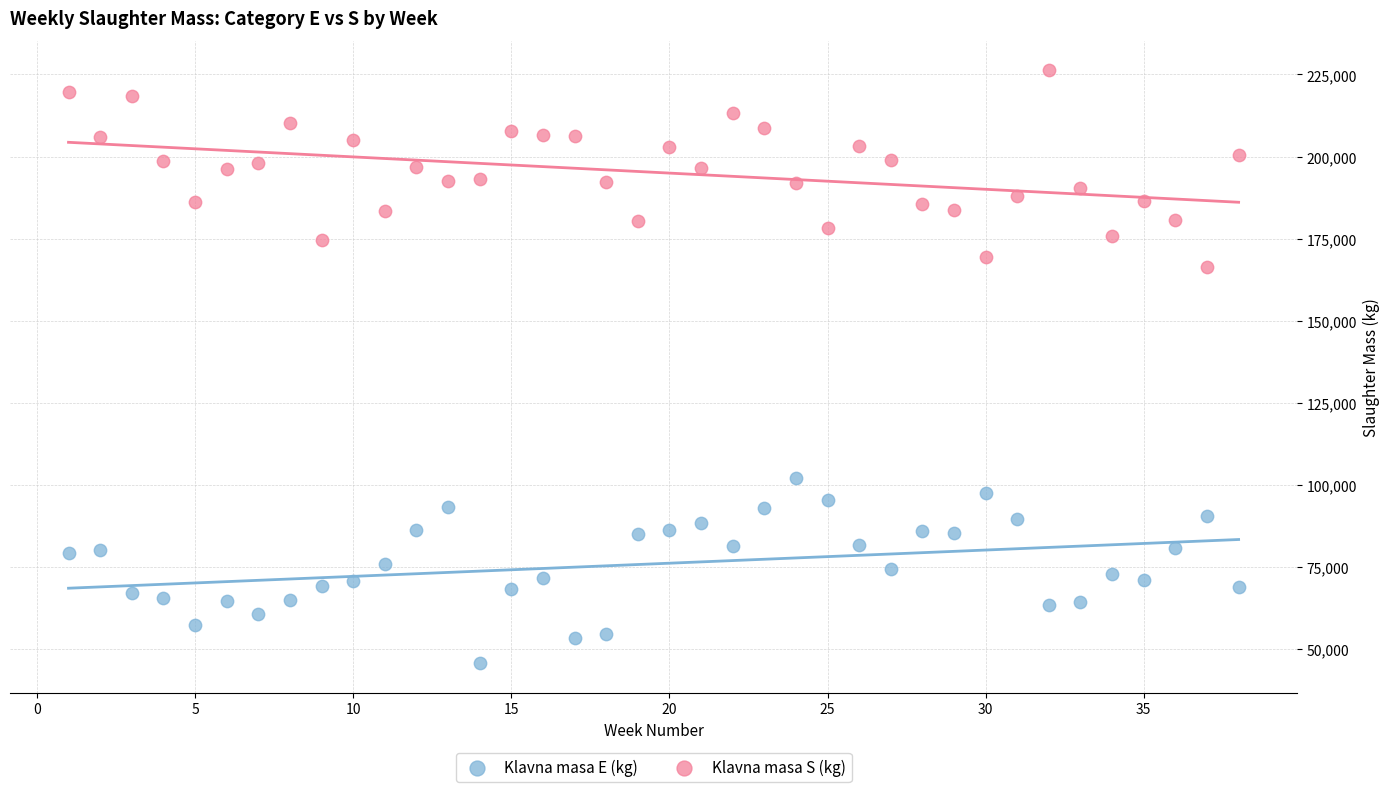

Across all data points, what is the range of Y values (max minus min)?

180433